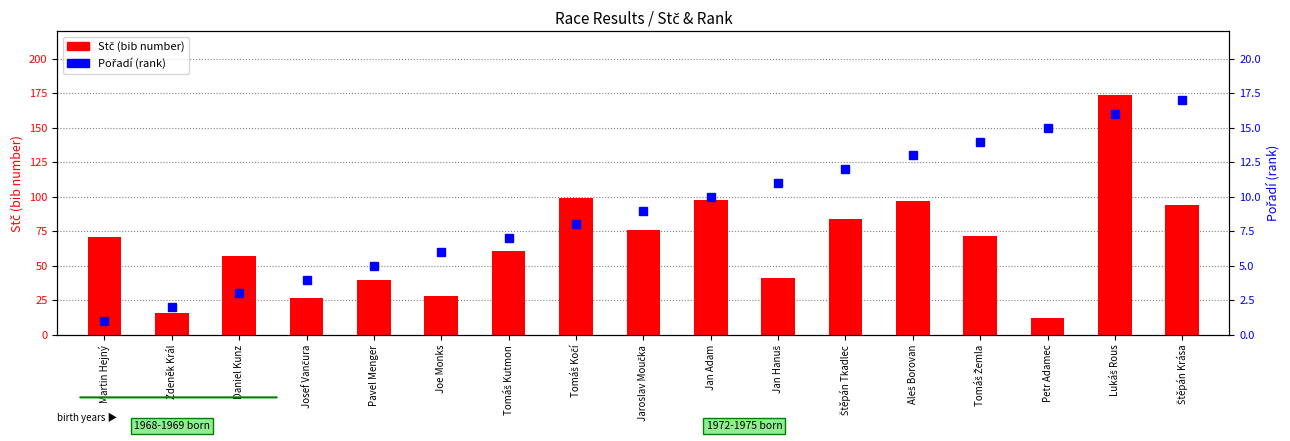

What is the spread (max minus min) of values at Jaroslav Moučka?

67